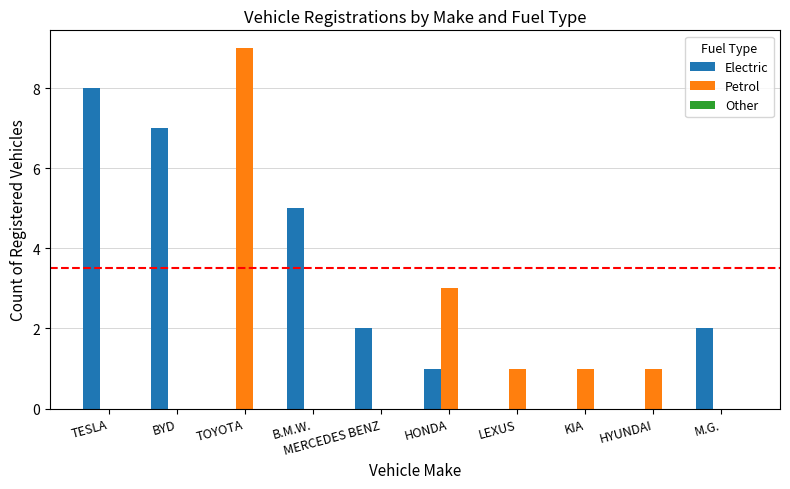

Which series has the widest spread of values?

Petrol